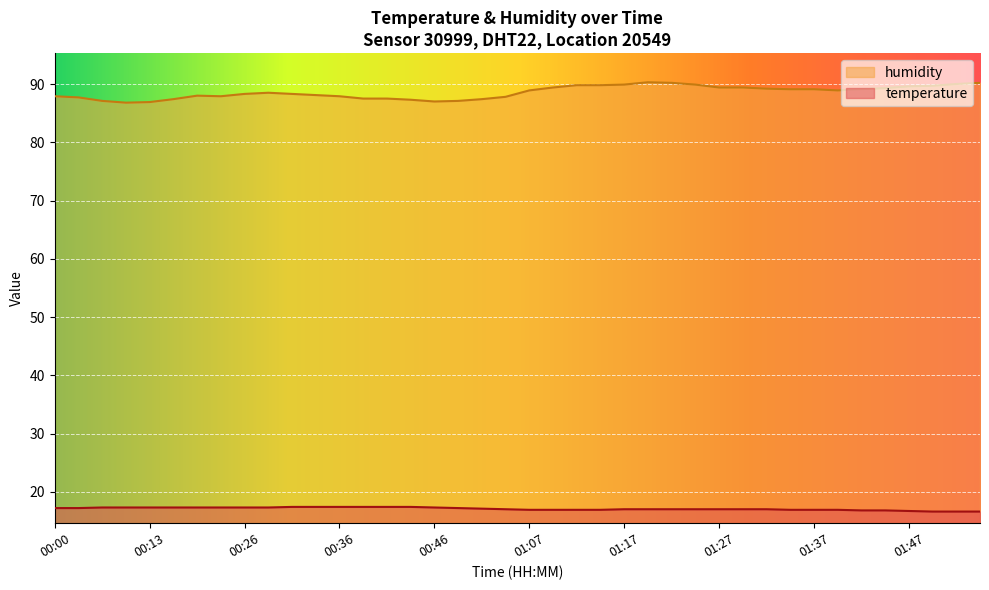

Reading right to left, transcribe all the data shown in this chart.

temperature: 01:54=16.6	01:52=16.6	01:50=16.6	01:47=16.7	01:45=16.8	01:42=16.8	01:40=16.9	01:37=16.9	01:35=16.9	01:32=17.0	01:30=17.0	01:27=17.0	01:25=17.0	01:22=17.0	01:20=17.0	01:17=17.0	01:14=16.9	01:12=16.9	01:09=16.9	01:07=16.9	01:02=17.0	00:59=17.1	00:54=17.2	00:46=17.3	00:43=17.4	00:41=17.4	00:38=17.4	00:36=17.4	00:34=17.4	00:31=17.4	00:29=17.3	00:26=17.3	00:23=17.3	00:21=17.3	00:16=17.3	00:13=17.3	00:11=17.3	00:08=17.3	00:03=17.2	00:00=17.2
humidity: 01:54=90.2	01:52=90.0	01:50=89.7	01:47=89.6	01:45=89.3	01:42=89.1	01:40=88.9	01:37=89.1	01:35=89.1	01:32=89.2	01:30=89.4	01:27=89.4	01:25=89.9	01:22=90.2	01:20=90.3	01:17=89.9	01:14=89.8	01:12=89.8	01:09=89.4	01:07=88.9	01:02=87.8	00:59=87.4	00:54=87.1	00:46=87.0	00:43=87.3	00:41=87.5	00:38=87.5	00:36=87.9	00:34=88.1	00:31=88.3	00:29=88.5	00:26=88.3	00:23=87.9	00:21=88.0	00:16=87.4	00:13=86.9	00:11=86.8	00:08=87.1	00:03=87.7	00:00=87.9